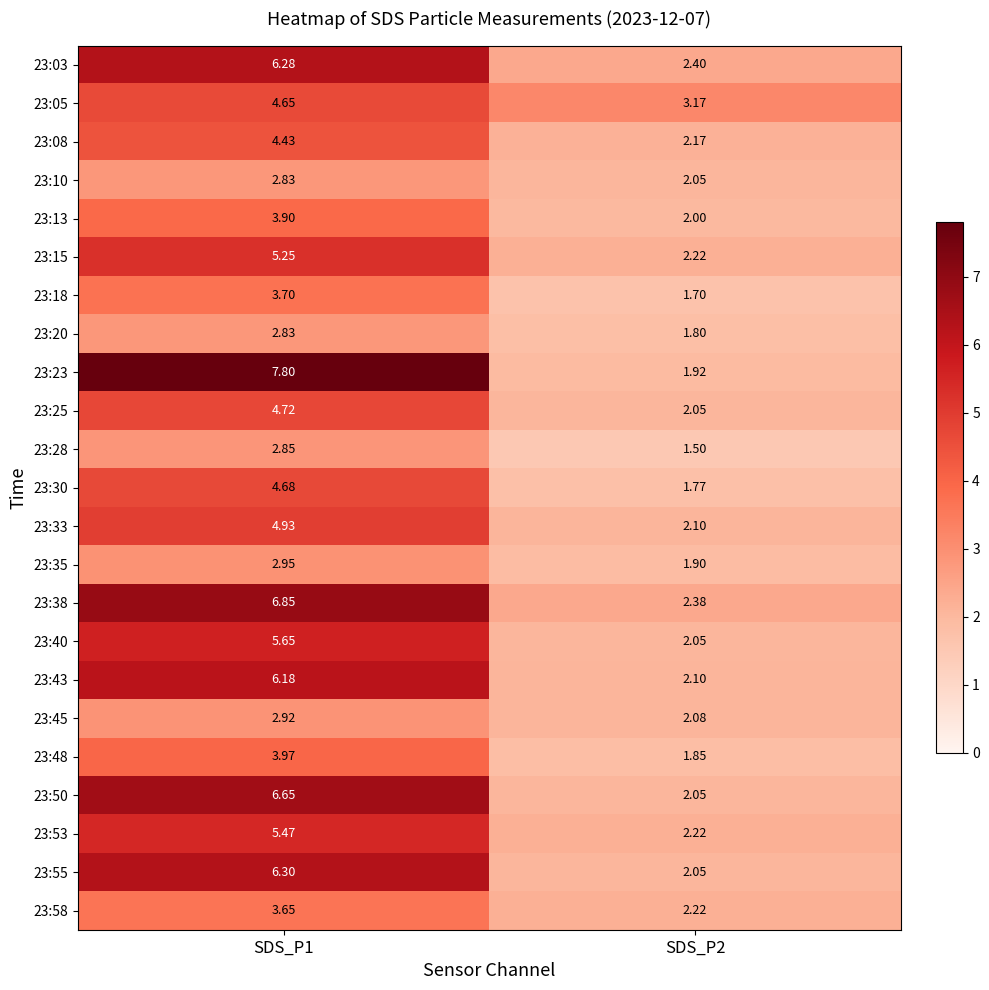

Is the value of 23:03 at SDS_P1 greater than the value of 23:53 at SDS_P2?

Yes